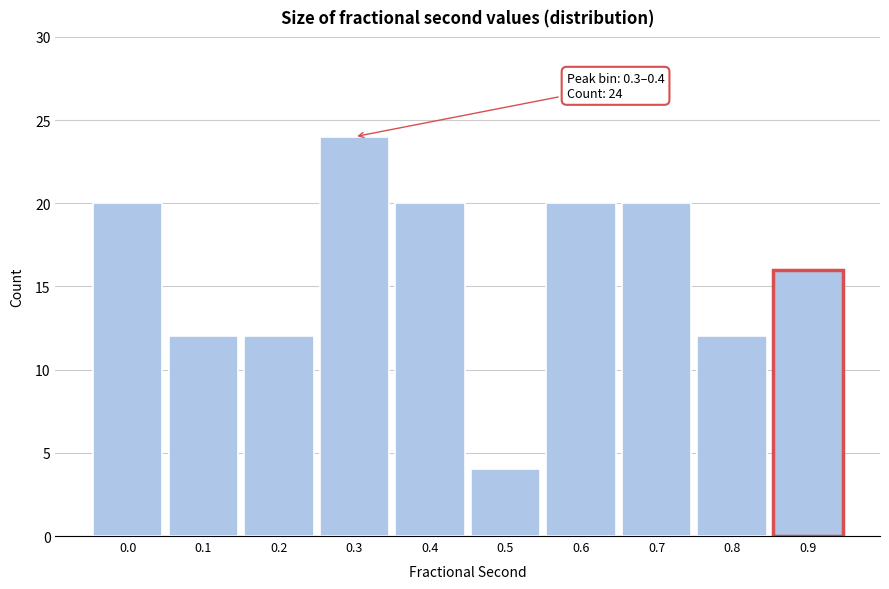

Reading left to right, transcribe all the data shown in this chart.

20	12	12	24	20	4	20	20	12	16